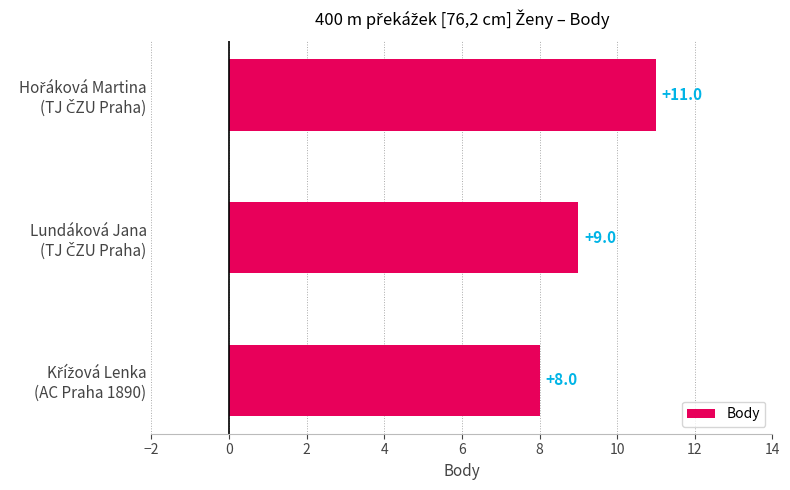

Count the values in the range 8 to 11.

3